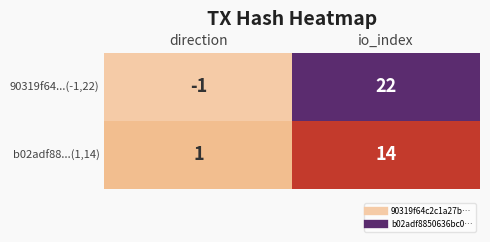

What is the sum of the 90319f64...(-1,22) values at io_index and direction?

21